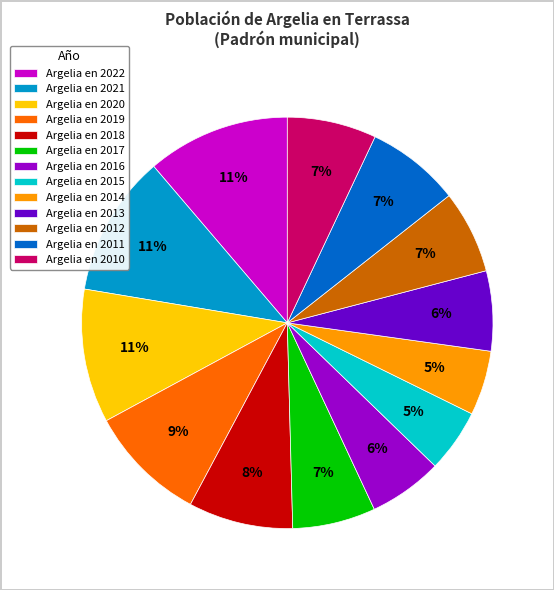

The Argelia en 2012 slice represents 7% of the pie. True or false?

True